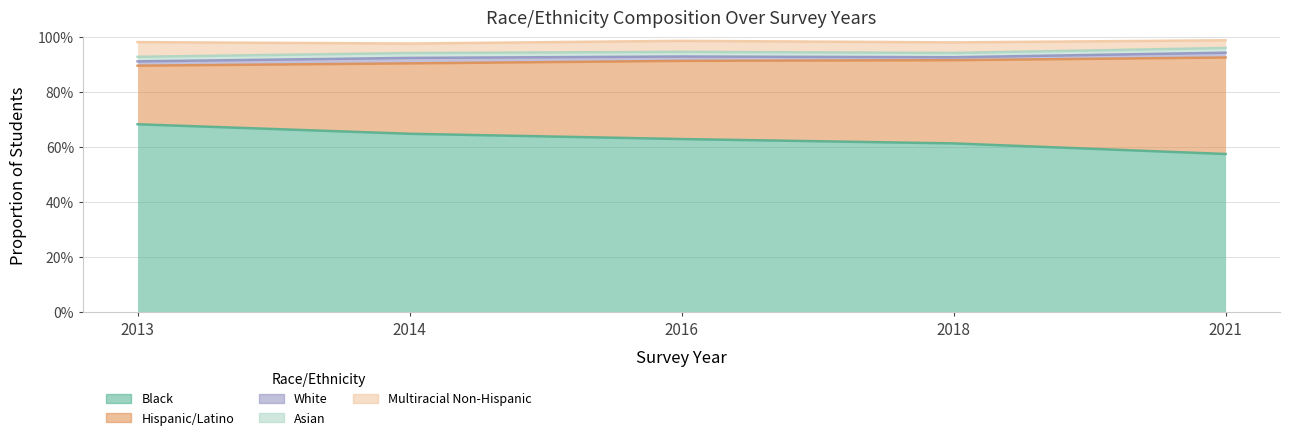

At which label does Multiracial Non-Hispanic reach its peak?

2013